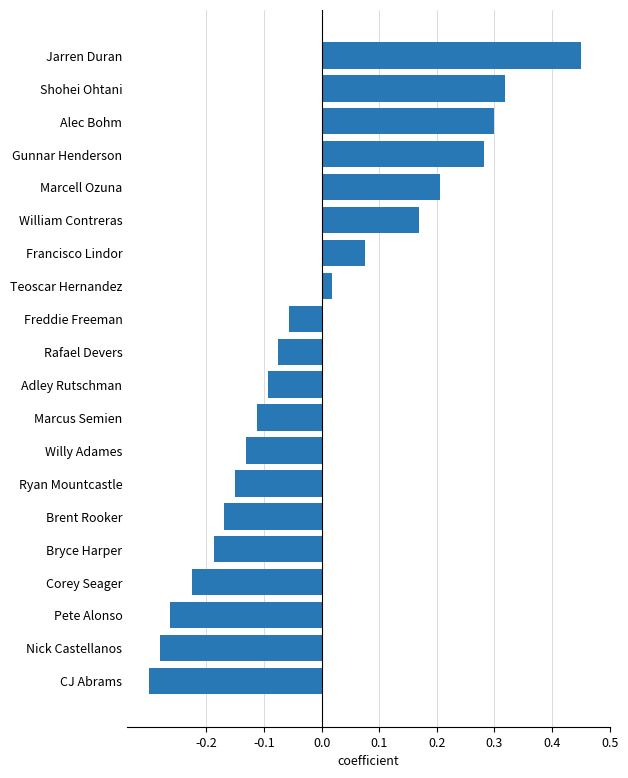

Does the chart contain any negative values?

Yes